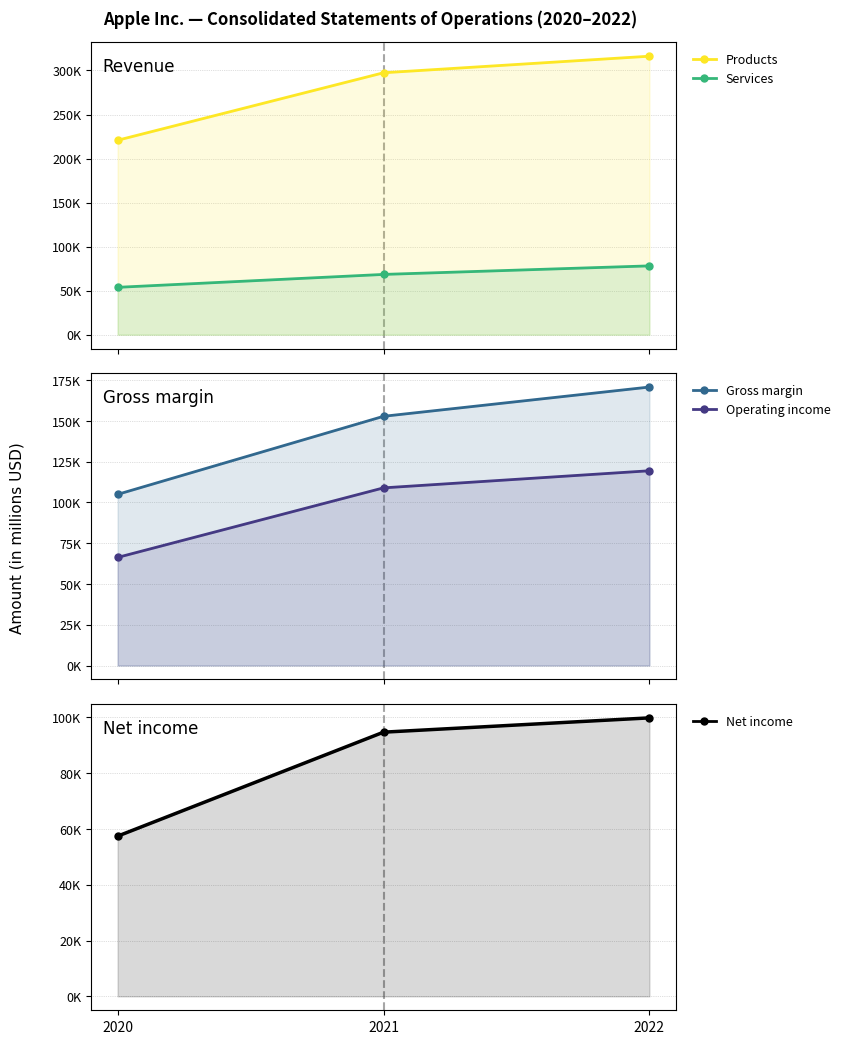

Reading left to right, list all the values displayed in this chart.

Products: 2020=220747	2021=297392	2022=316199
Services: 2020=53768	2021=68425	2022=78129
Gross margin: 2020=104956	2021=152836	2022=170782
Operating income: 2020=66288	2021=108949	2022=119437
Net income: 2020=57411	2021=94680	2022=99803